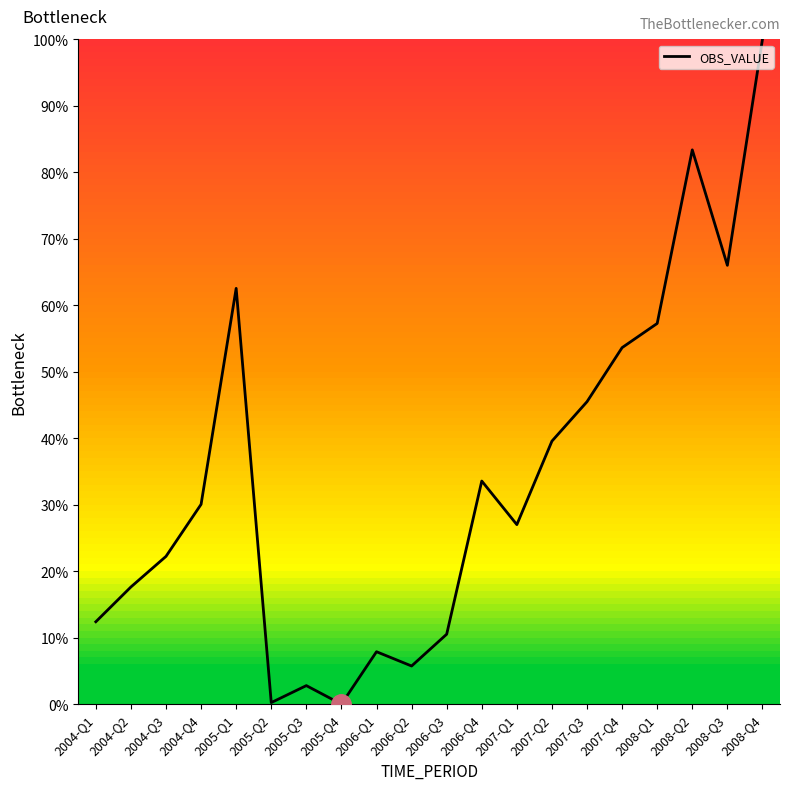

How many interior local peaks (higher than both neighbors) does the data have?

5